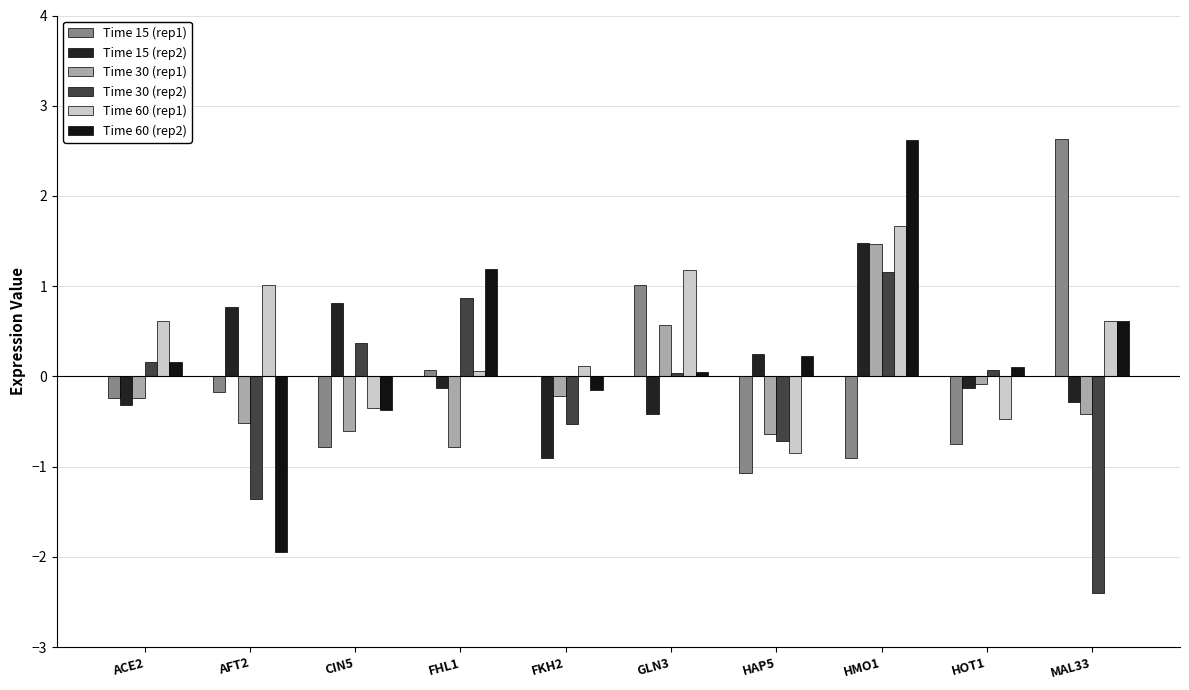

Count the number of categories in the chart.

10